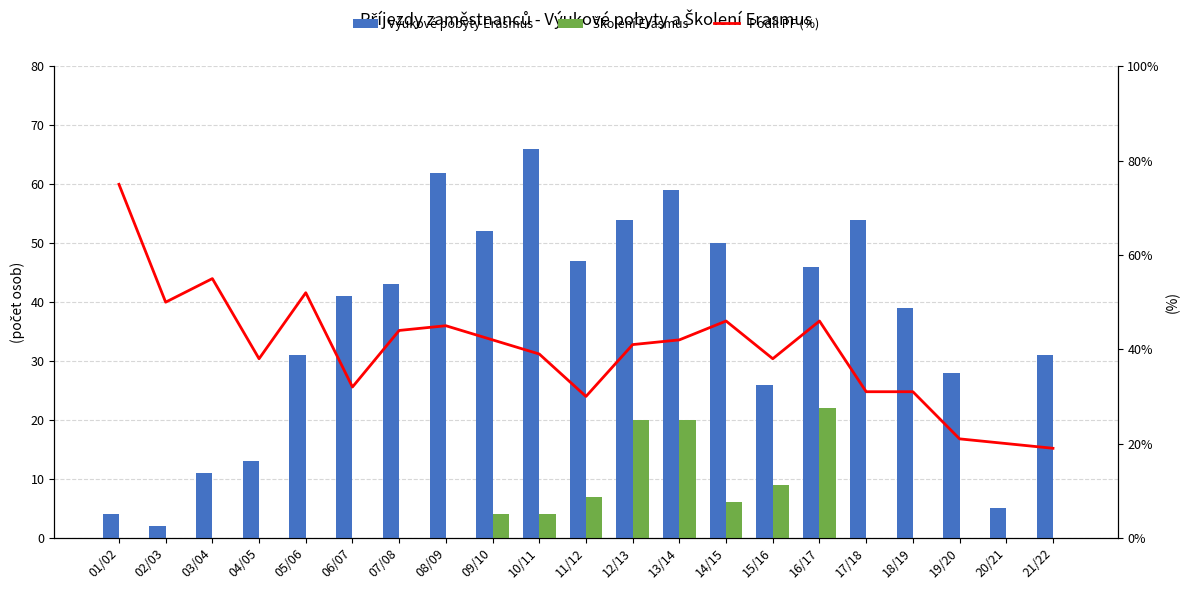

What is the sum of all Podíl PF (%) values?

837